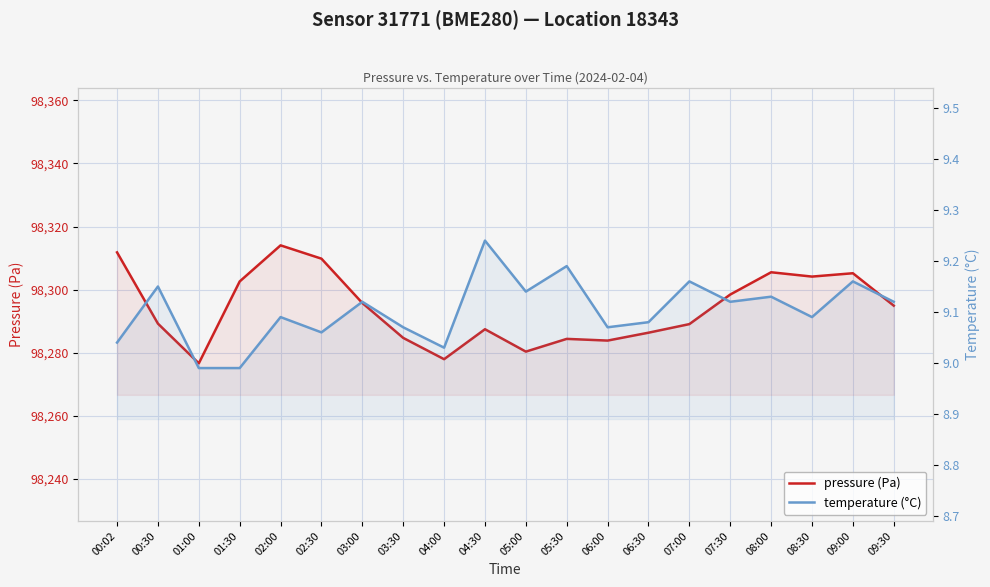

Reading left to right, extract all data points from this chart.

pressure (Pa): 00:02=98311.8	00:30=98289.2	01:00=98276.6	01:30=98302.6	02:00=98314.0	02:30=98309.8	03:00=98295.8	03:30=98284.7	04:00=98277.9	04:30=98287.4	05:00=98280.3	05:30=98284.4	06:00=98283.8	06:30=98286.3	07:00=98289.1	07:30=98298.4	08:00=98305.5	08:30=98304.1	09:00=98305.2	09:30=98294.9
temperature (°C): 00:02=9.0	00:30=9.2	01:00=9.0	01:30=9.0	02:00=9.1	02:30=9.1	03:00=9.1	03:30=9.1	04:00=9.0	04:30=9.2	05:00=9.1	05:30=9.2	06:00=9.1	06:30=9.1	07:00=9.2	07:30=9.1	08:00=9.1	08:30=9.1	09:00=9.2	09:30=9.1